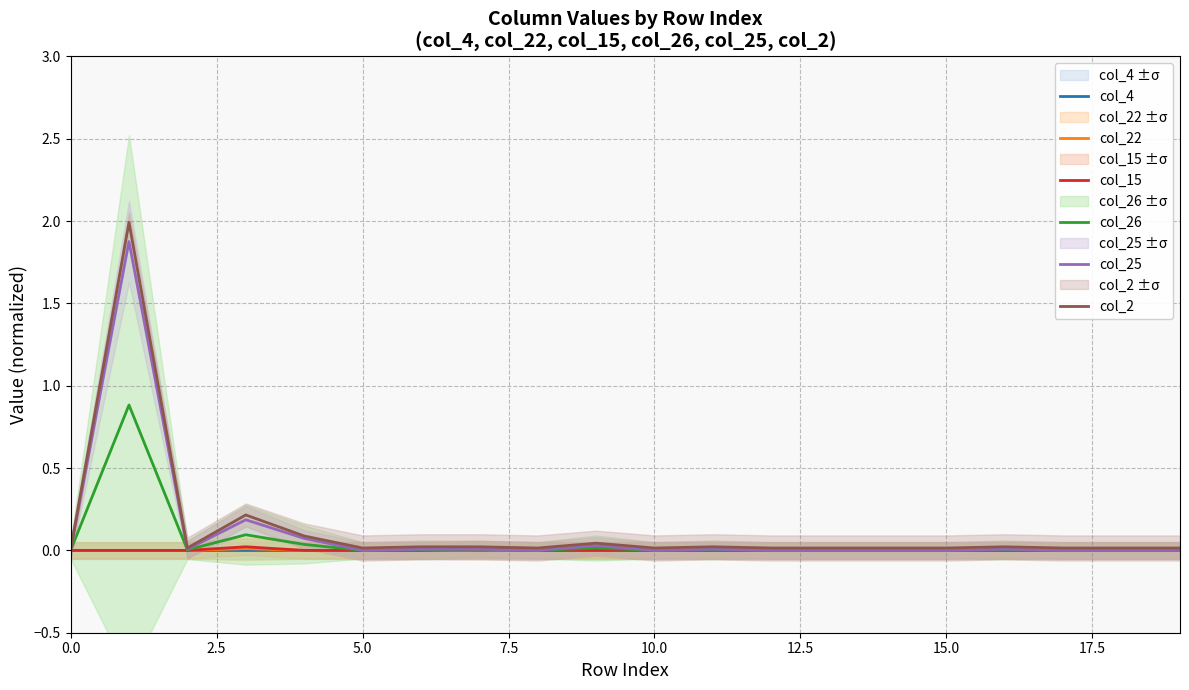

How many positive values does the col_25 series have?

9